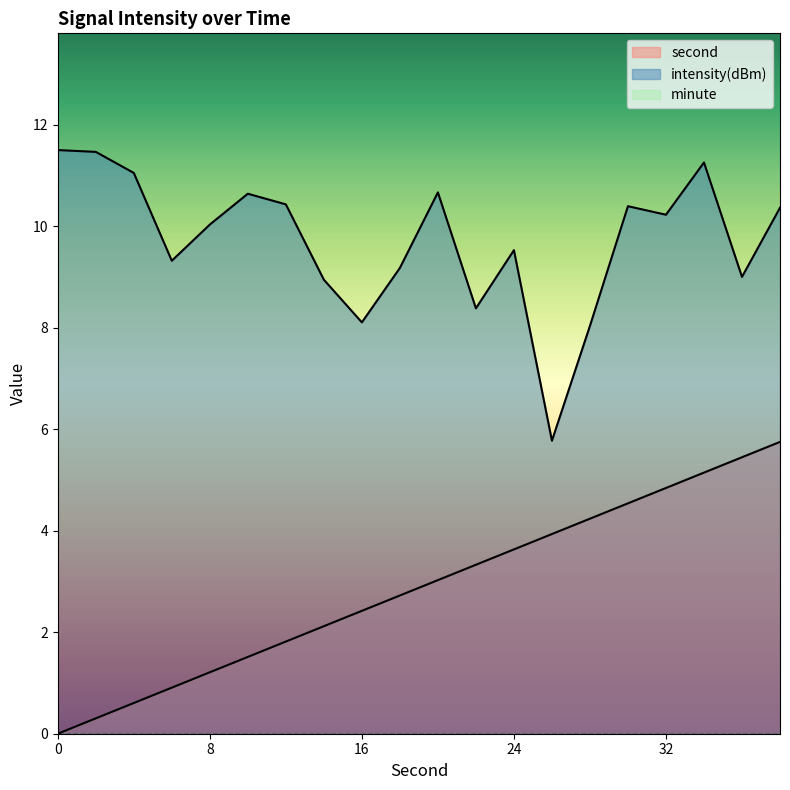

True or false: intensity(dBm) and second cross at least once.

False